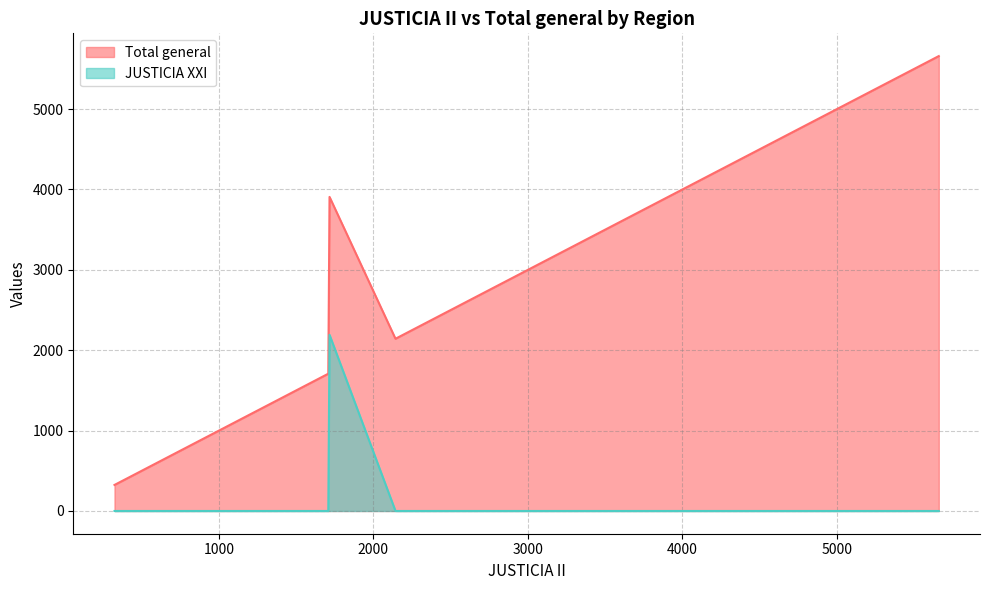

Which series has the largest total across all categories?

Total general